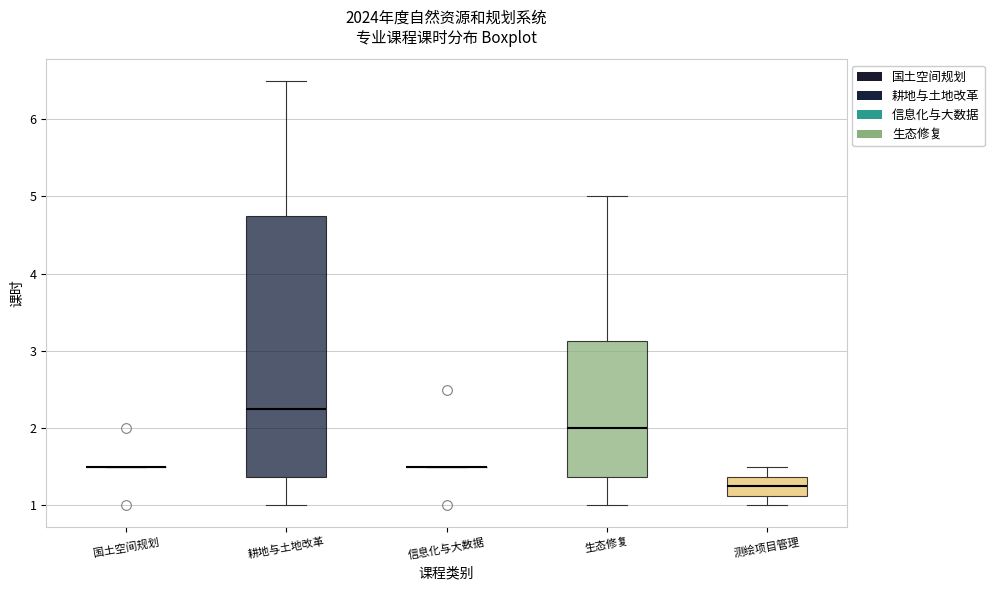

Which box is the tallest, from its lower edge to its upper edge?

耕地与土地改革